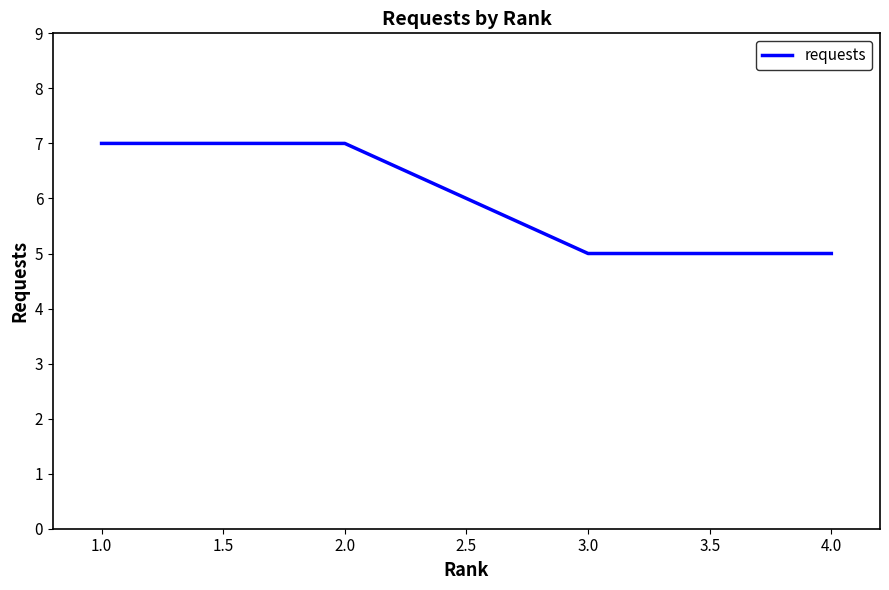

Between 1.0 and 4.0, which is larger?

1.0